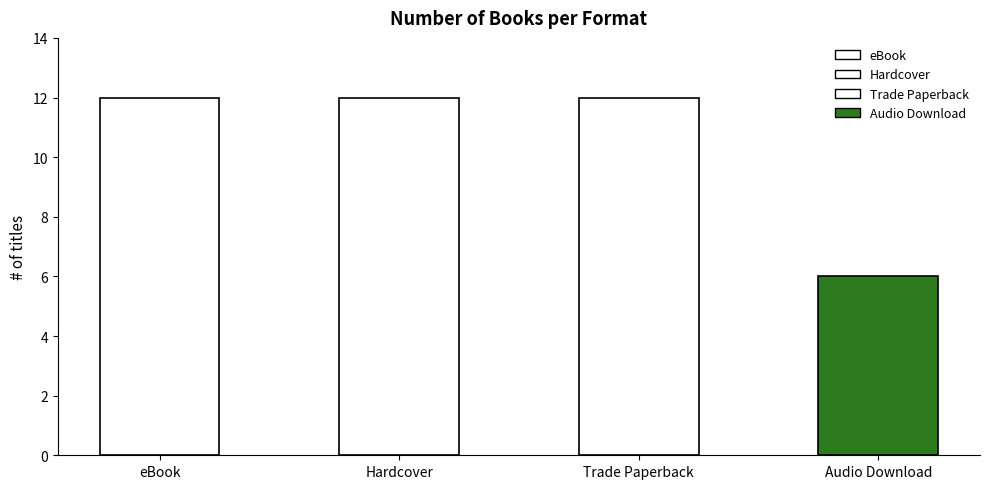

What is the sum of all values?

42